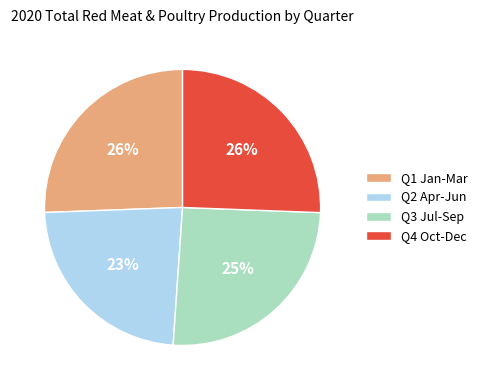

What is the smallest slice in the pie chart?

Q2 Apr-Jun